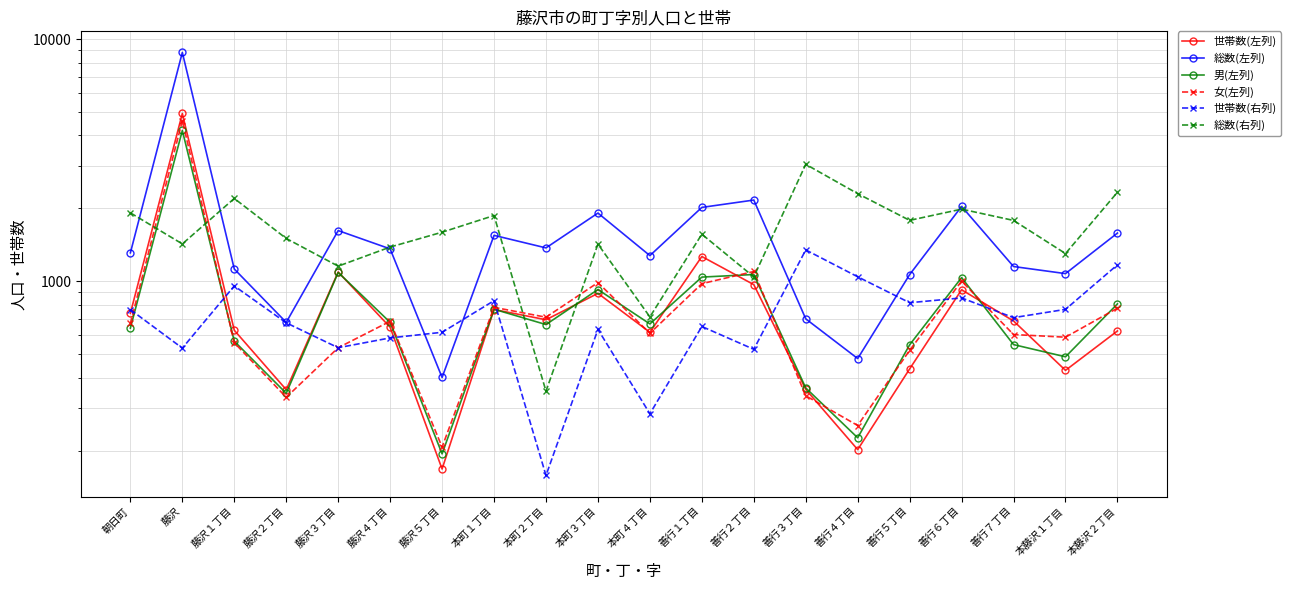

Reading left to right, extract all data points from this chart.

世帯数(左列): 738	4929	628	357	1093	646	168	765	694	892	616	1266	969	358	202	435	923	686	429	624
総数(左列): 1311	8803	1124	677	1620	1361	401	1548	1374	1913	1277	2019	2165	700	480	1066	2038	1151	1076	1582
男(左列): 641	4195	566	345	1088	677	194	767	663	925	667	1041	1067	363	226	547	1036	548	488	807
女(左列): 670	4608	558	332	532	684	207	781	711	988	610	978	1098	337	254	519	1002	603	588	775
世帯数(右列): 764	530	957	674	532	584	616	832	158	633	284	651	524	1348	1044	816	854	708	766	1170
総数(右列): 1917	1427	2198	1503	1155	1385	1595	1869	352	1424	713	1565	1043	3041	2301	1785	1986	1784	1302	2332